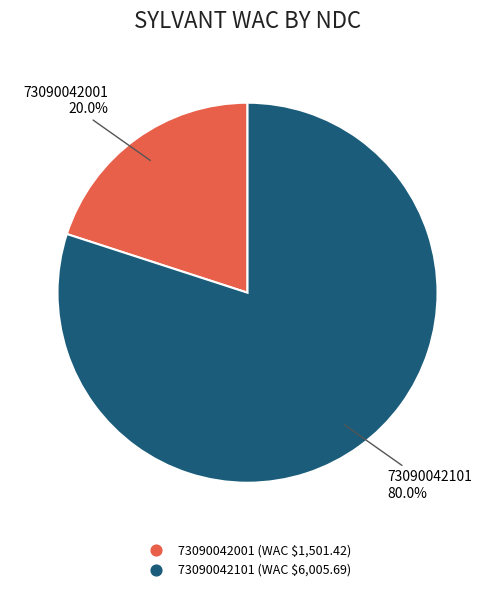

Is there a majority slice in this chart?

Yes